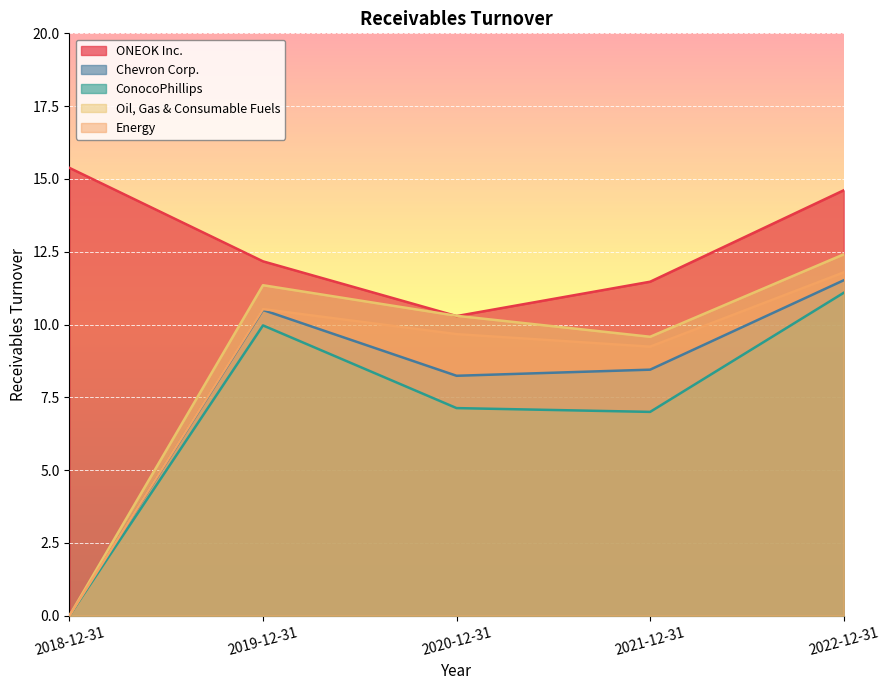

How many interior local peaks does the Energy series have?

1